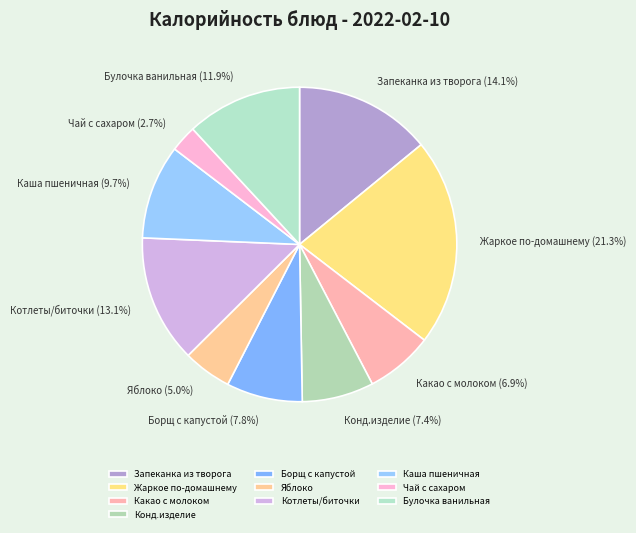

Is there any slice that represents more than half of the pie?

No